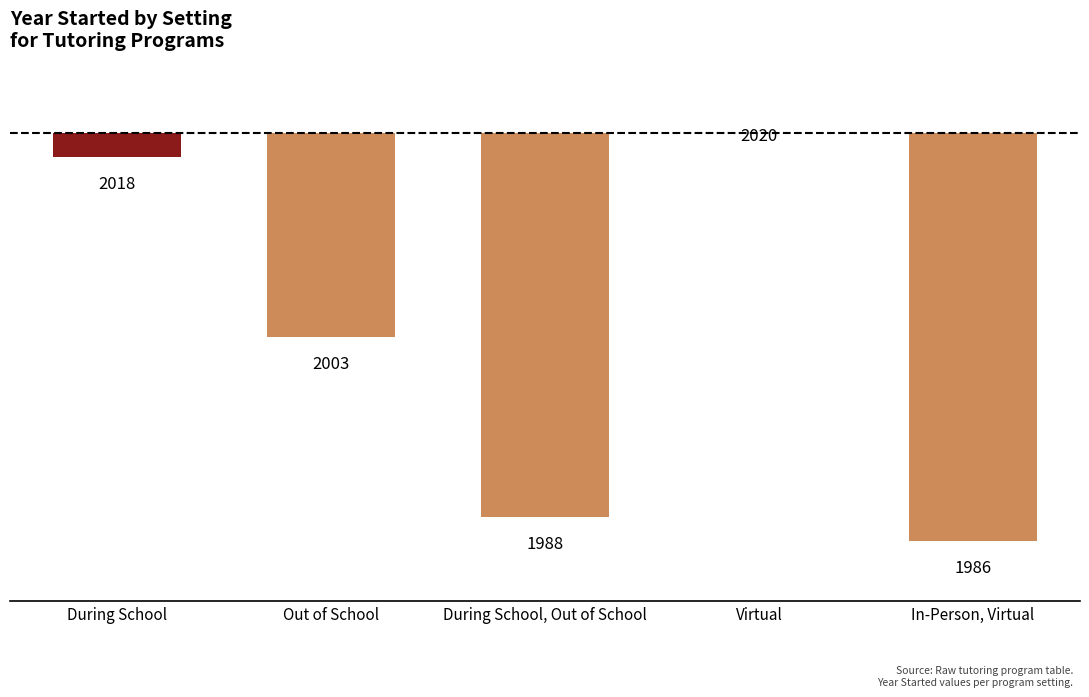

What is the difference between the maximum and minimum values?

34